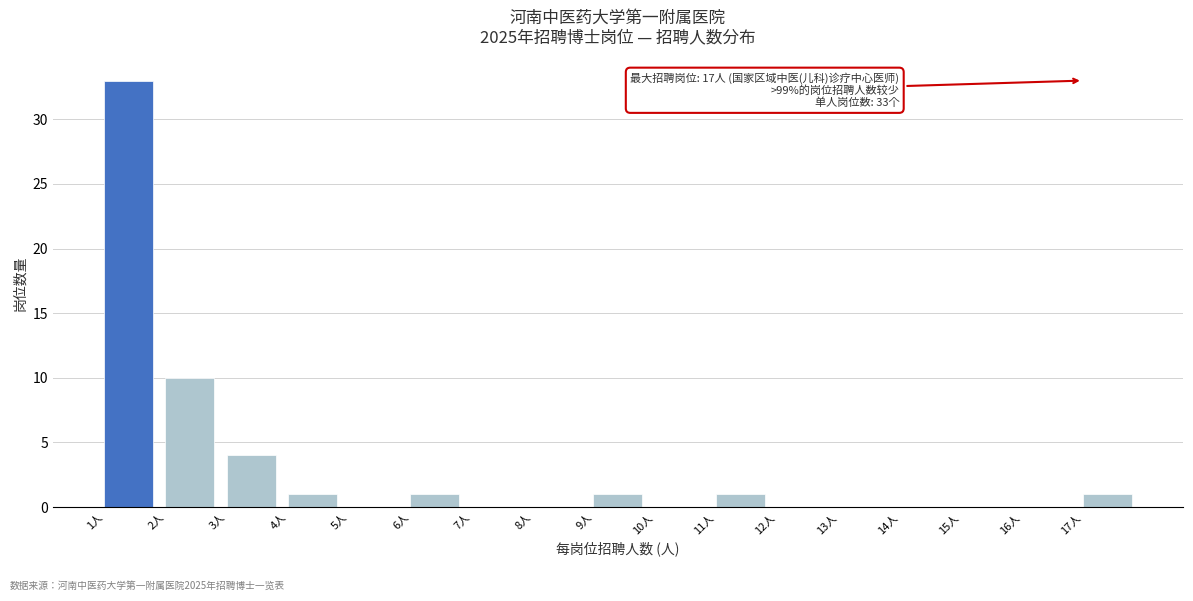

Reading left to right, extract all data points from this chart.

1人=33	2人=10	3人=4	4人=1	5人=0	6人=1	7人=0	8人=0	9人=1	10人=0	11人=1	12人=0	13人=0	14人=0	15人=0	16人=0	17人=1